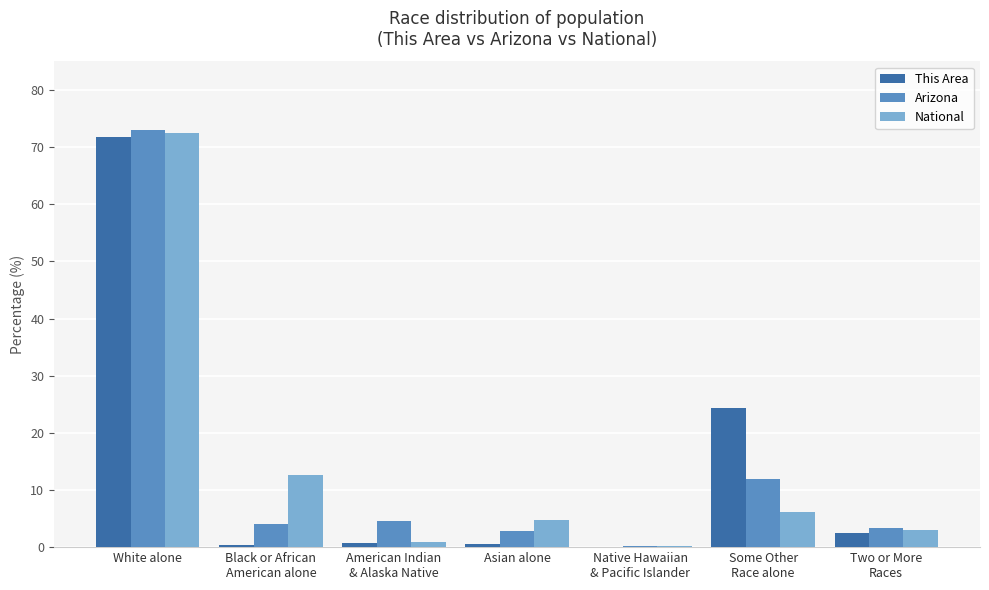

At which category does the chart reach its peak across all series?

White alone